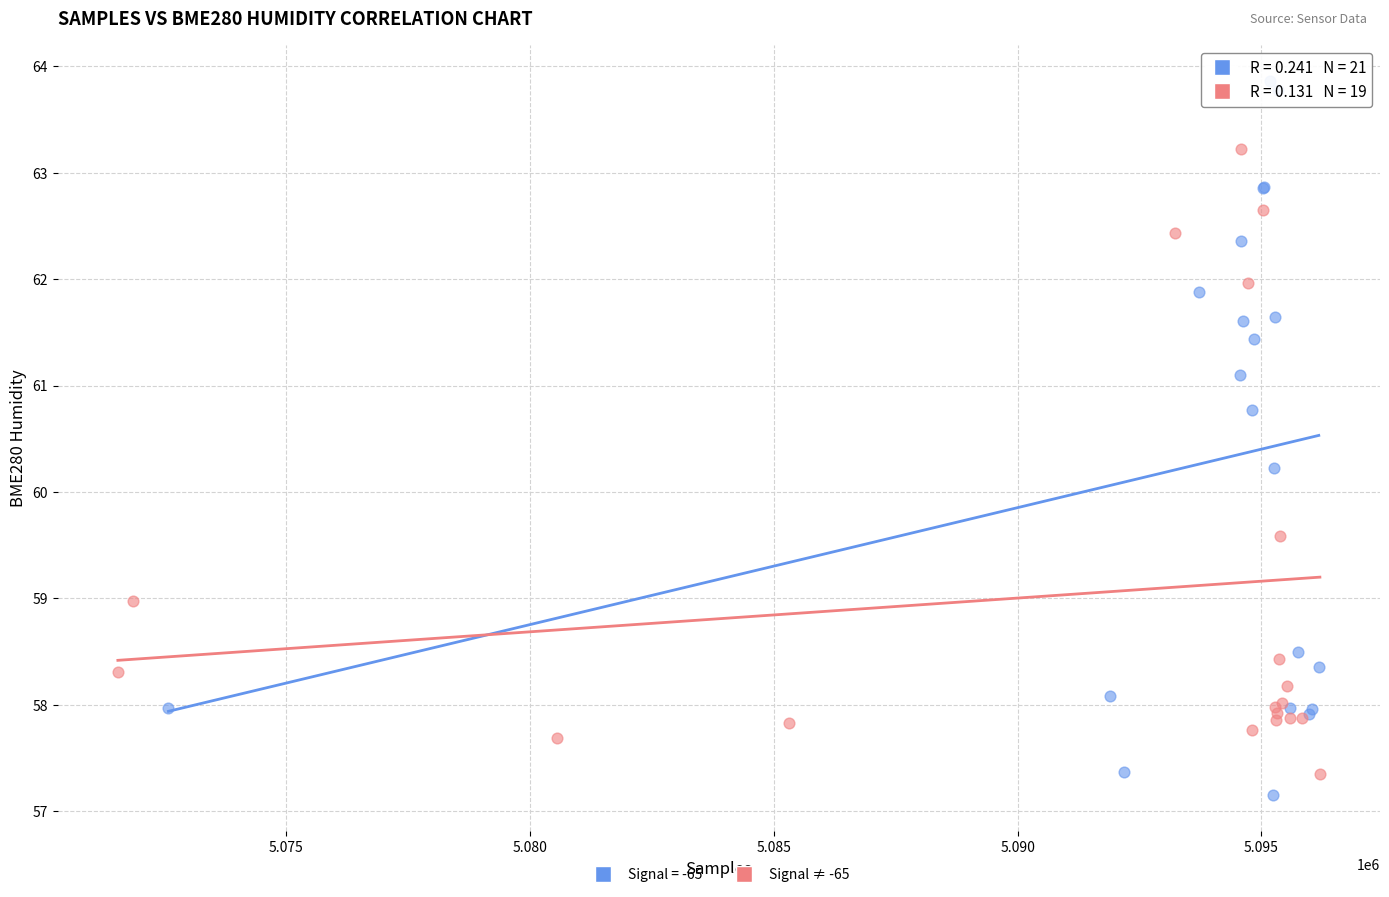

Which series has the largest Y range (max minus min)?

Signal = -65